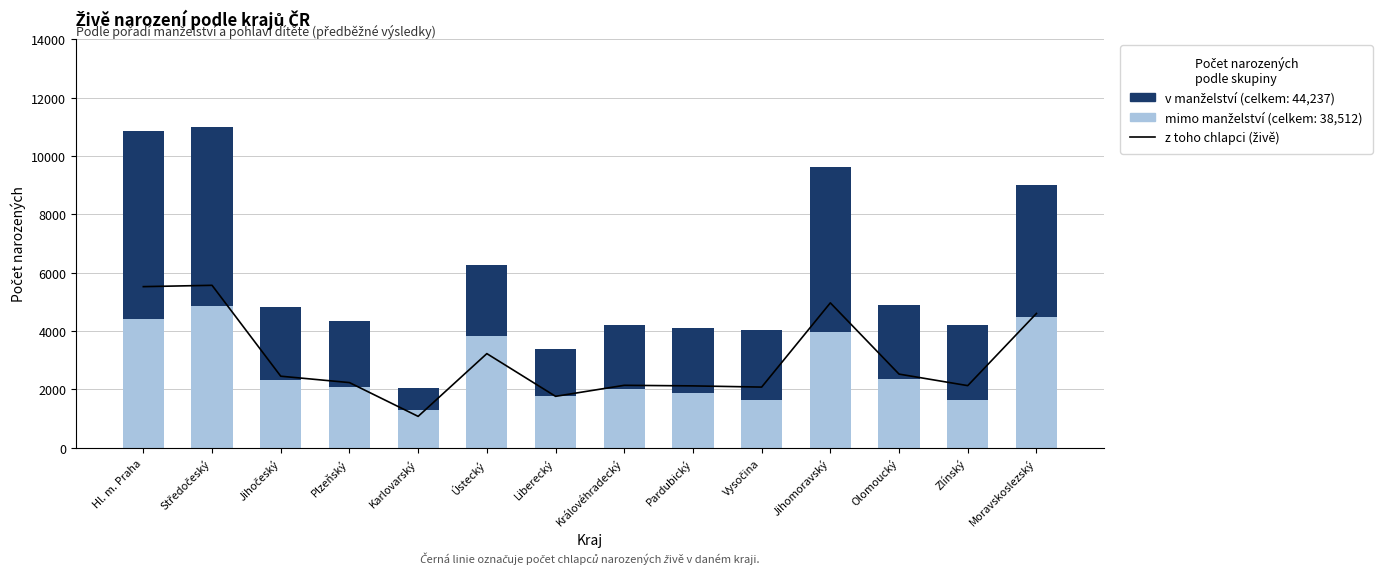

The z toho chlapci (živě) series shows 2117 at Pardubický. True or false?

True